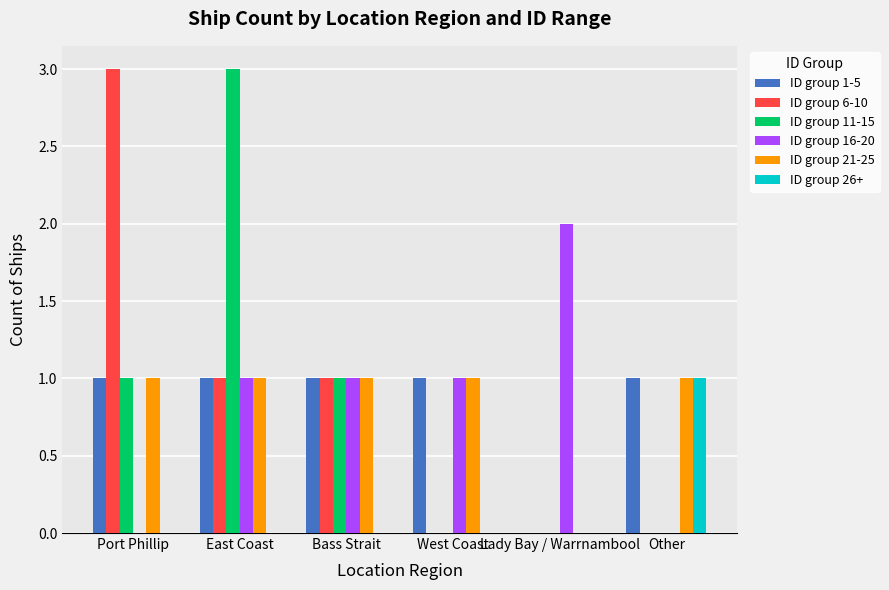

Which series changed the most between Port Phillip and West Coast?

ID group 6-10